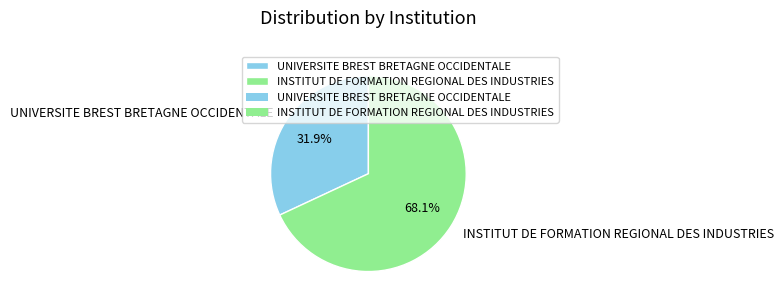

To the nearest percent, what is the difference between the INSTITUT DE FORMATION REGIONAL DES INDUSTRIES and UNIVERSITE BREST BRETAGNE OCCIDENTALE slice percentages?

36%